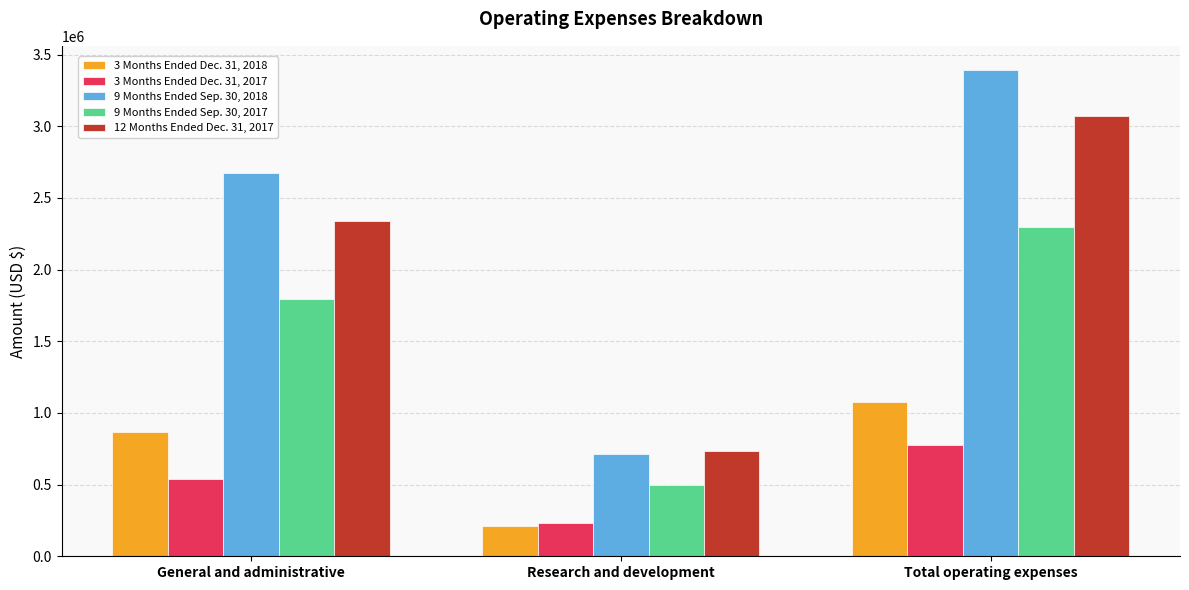

Count the number of data series in this chart.

5